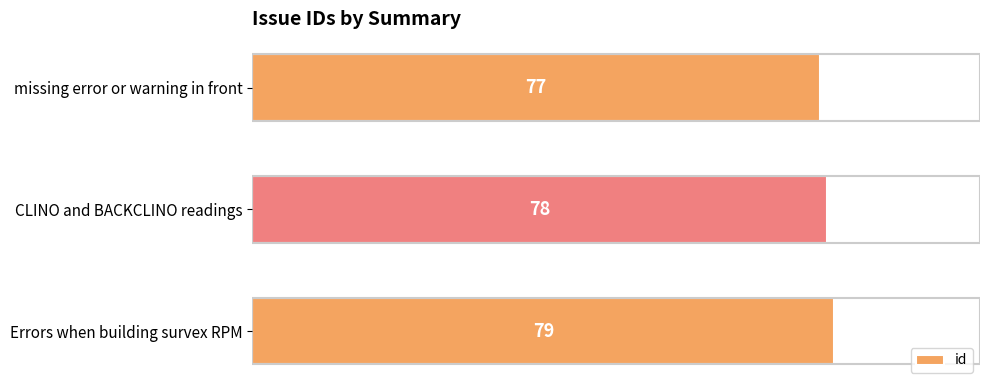

Does the chart contain stacked bars?

No